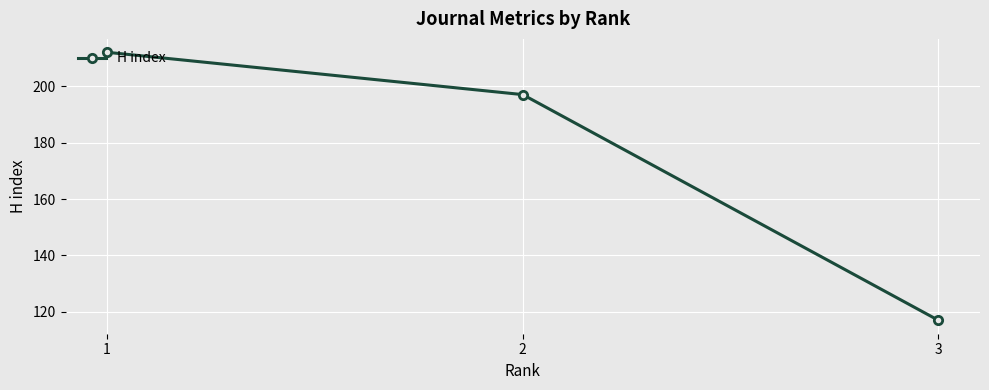

How many values are between 117 and 212?

3